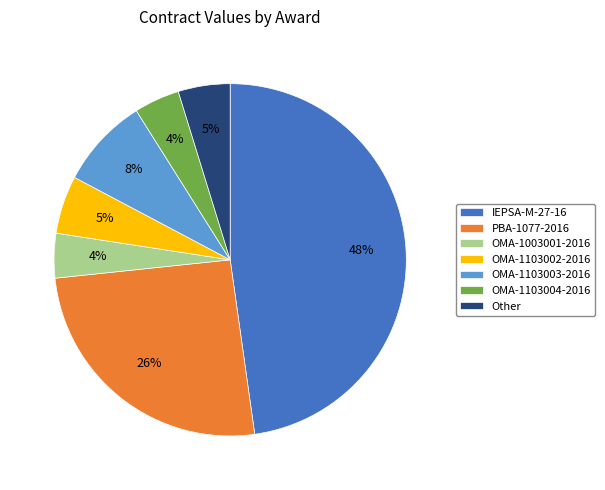

To the nearest percent, what is the difference between the largest and smallest slice percentages?

44%